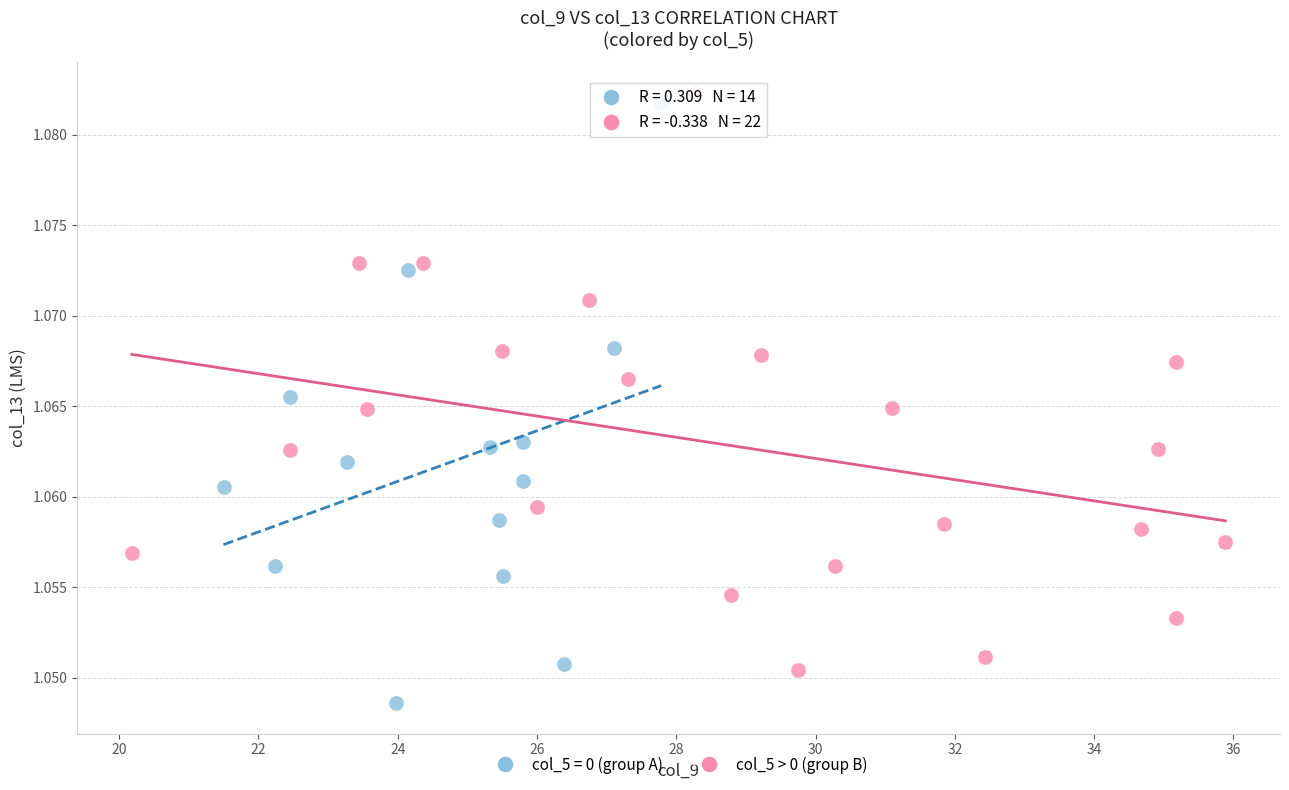

Which series contains the lowest Y value?

col_5 = 0 (group A)